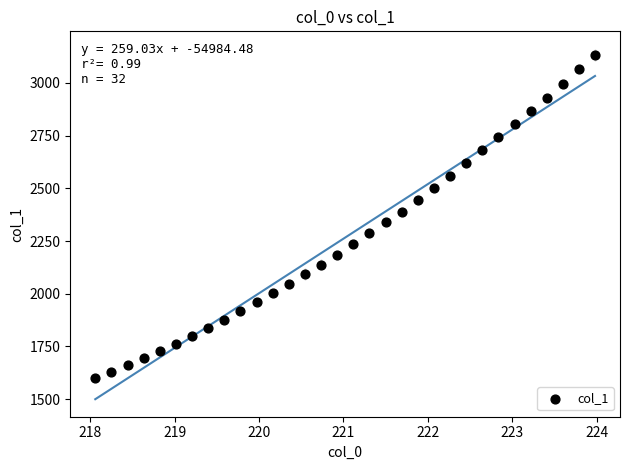

What is the range of X values (max minus min)?

5.9